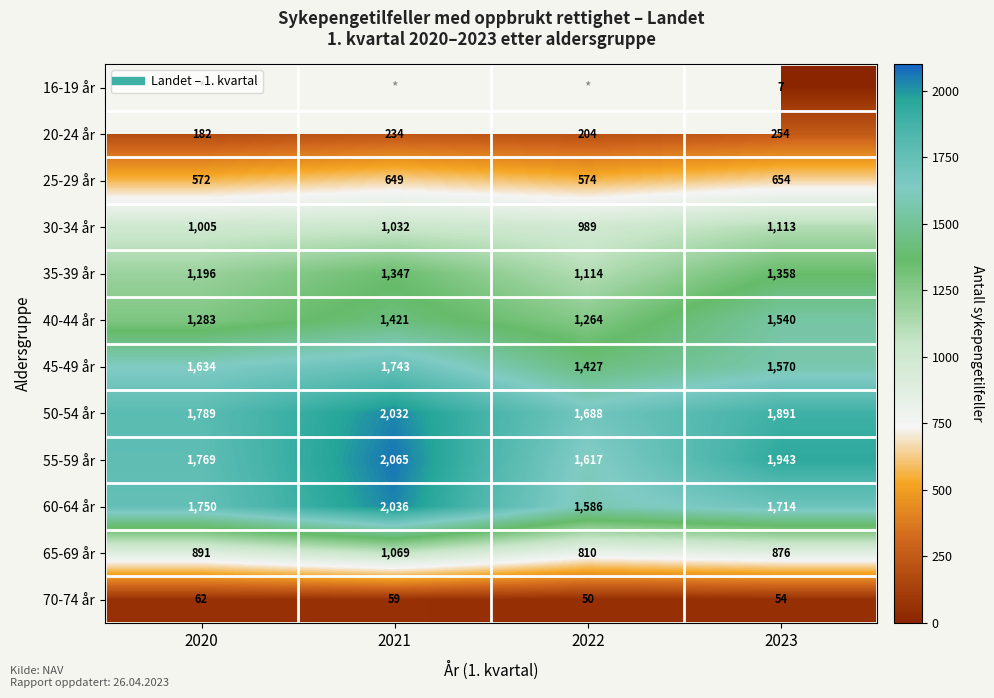

Is it true that 50-54 år equals 1789.0 at 2020?

True